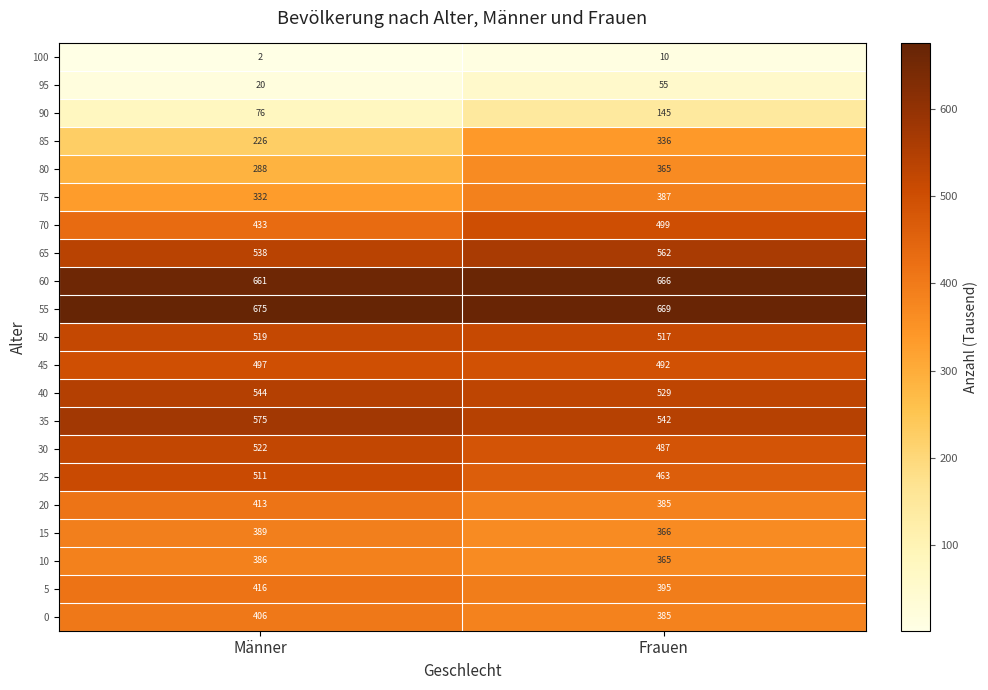

Which series changed the most between Männer and Frauen?

85